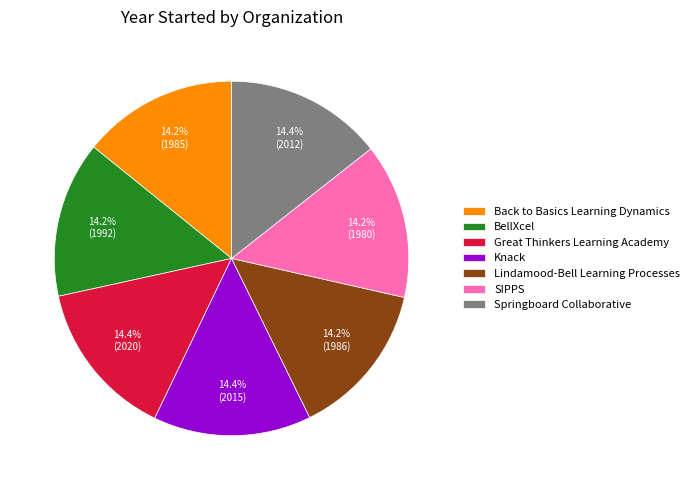

What is the ratio of the value at BellXcel to the value at Knack?

1.0